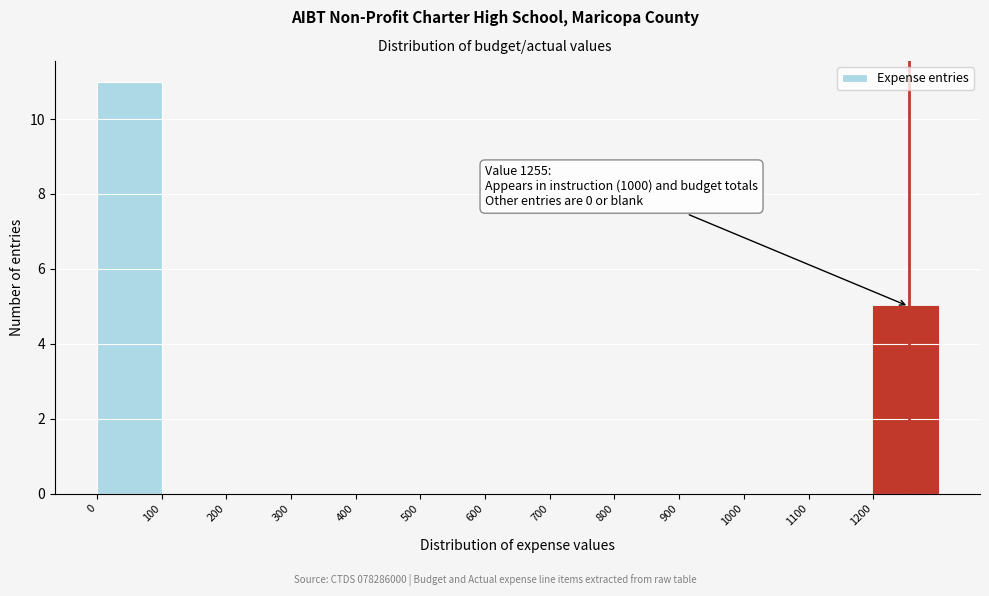

Which range on the x-axis has the tallest bar?

0 to 100